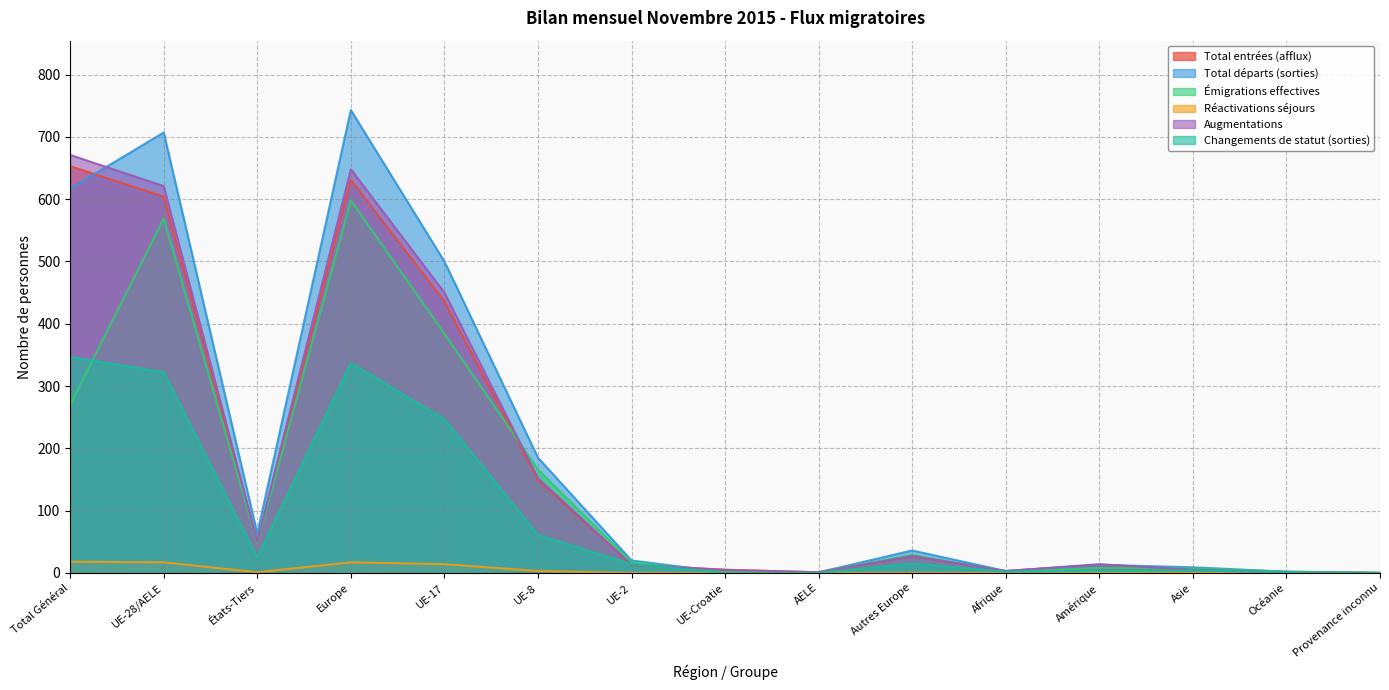

What is the average value of the Émigrations effectives series?

140